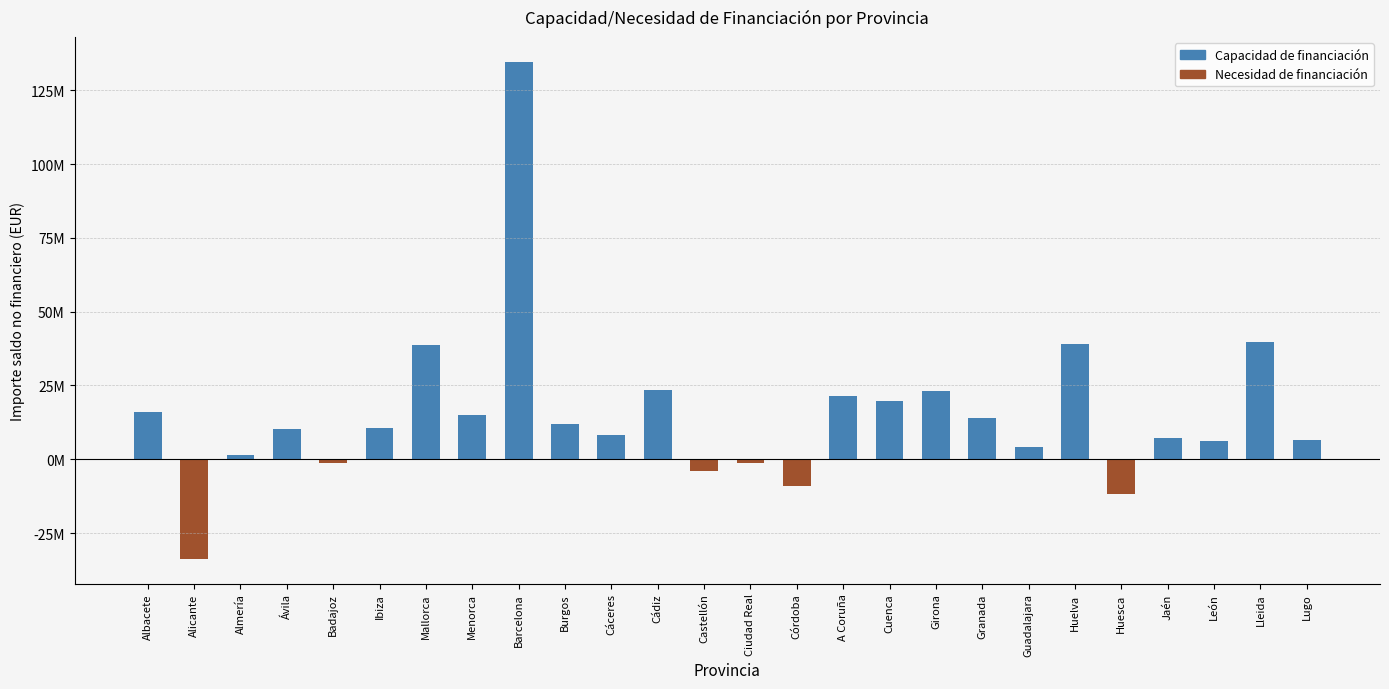

Count the number of data series in this chart.

2